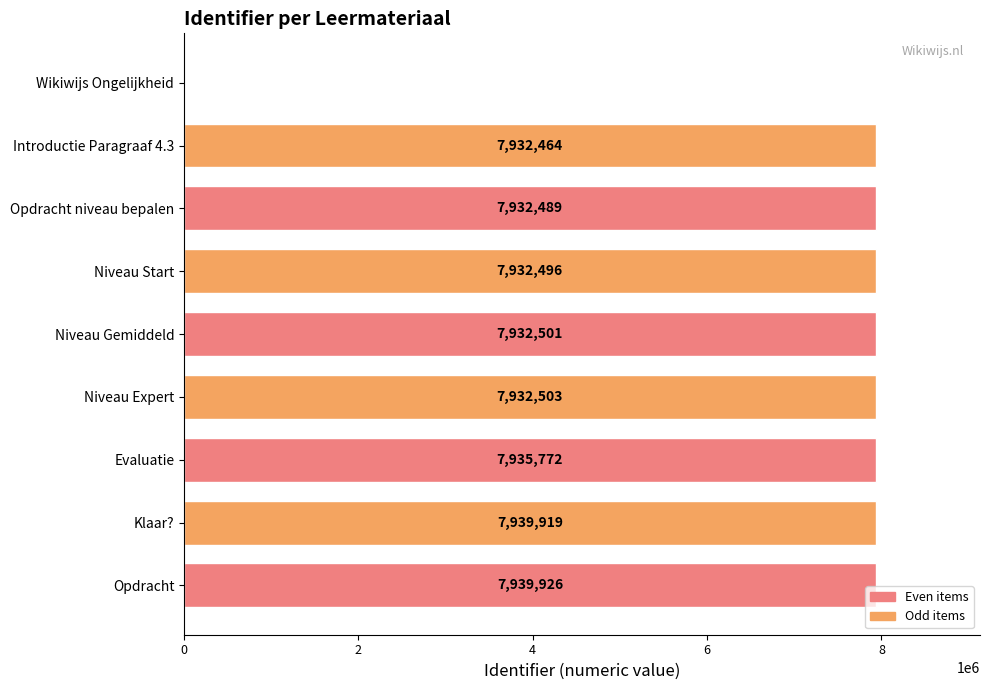

What is the maximum value shown in the chart?

7939926